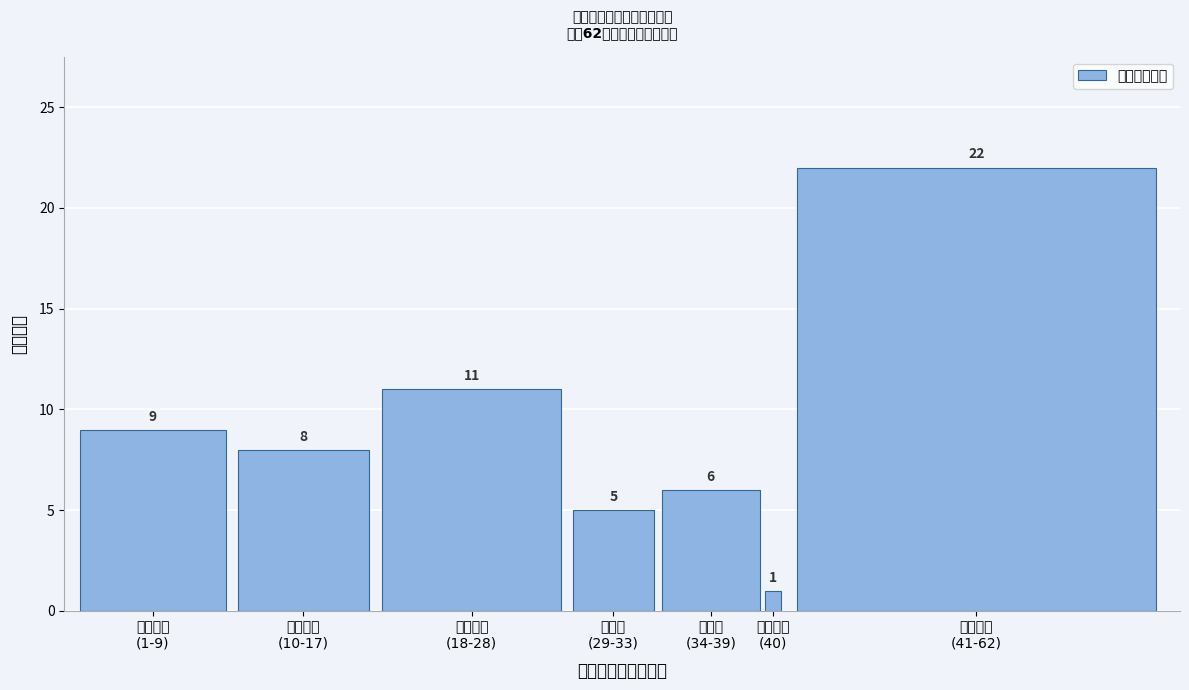

Reading left to right, list all the values displayed in this chart.

9	8	11	5	6	1	22